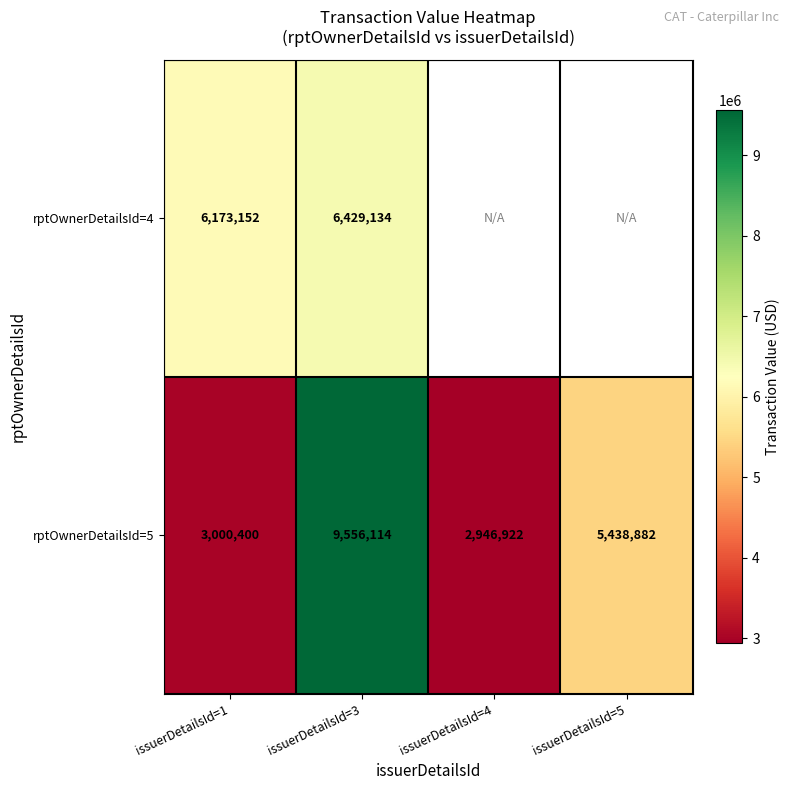

At issuerDetailsId=1, list the series in order from largest to smallest.

rptOwnerDetailsId=4, rptOwnerDetailsId=5